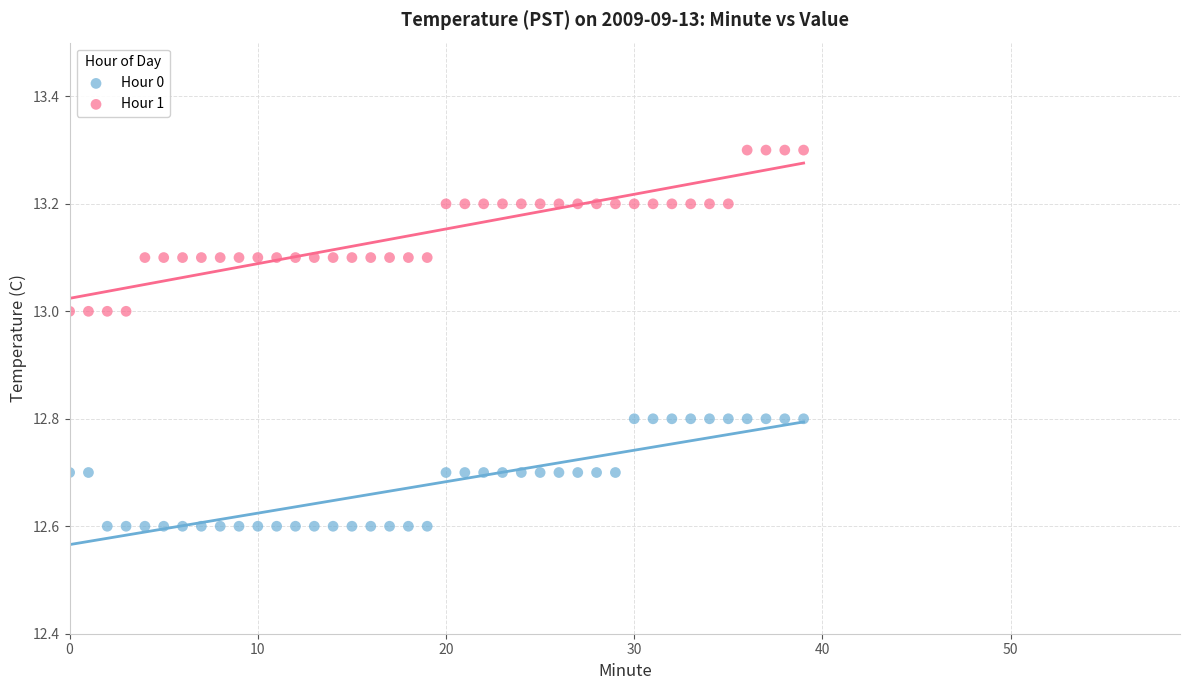

Which series reaches the maximum Y coordinate?

Hour 1